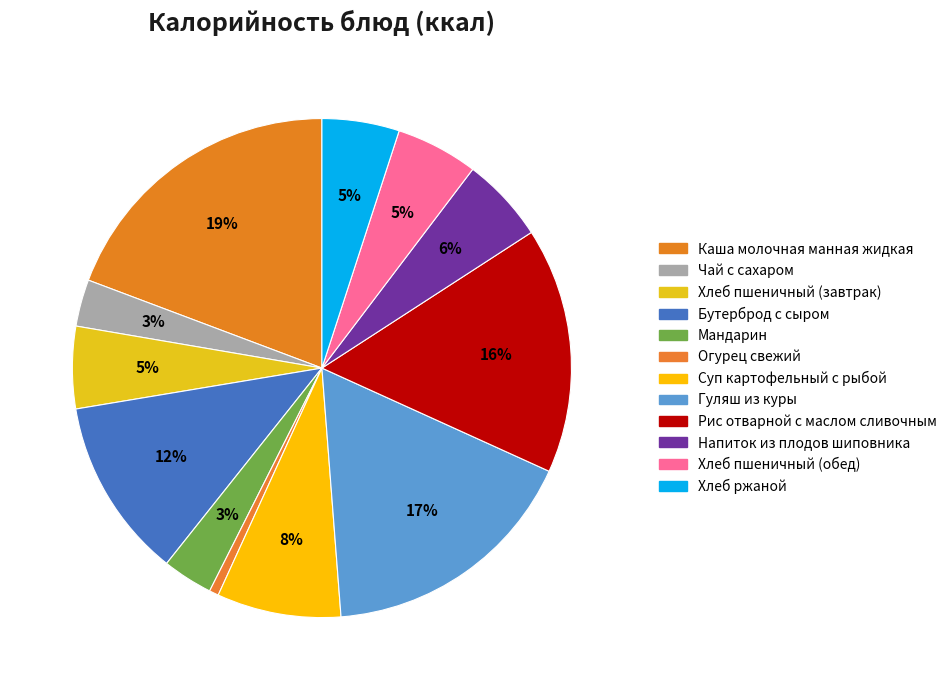

To the nearest percent, what is the difference between the largest and smallest slice percentages?

19%